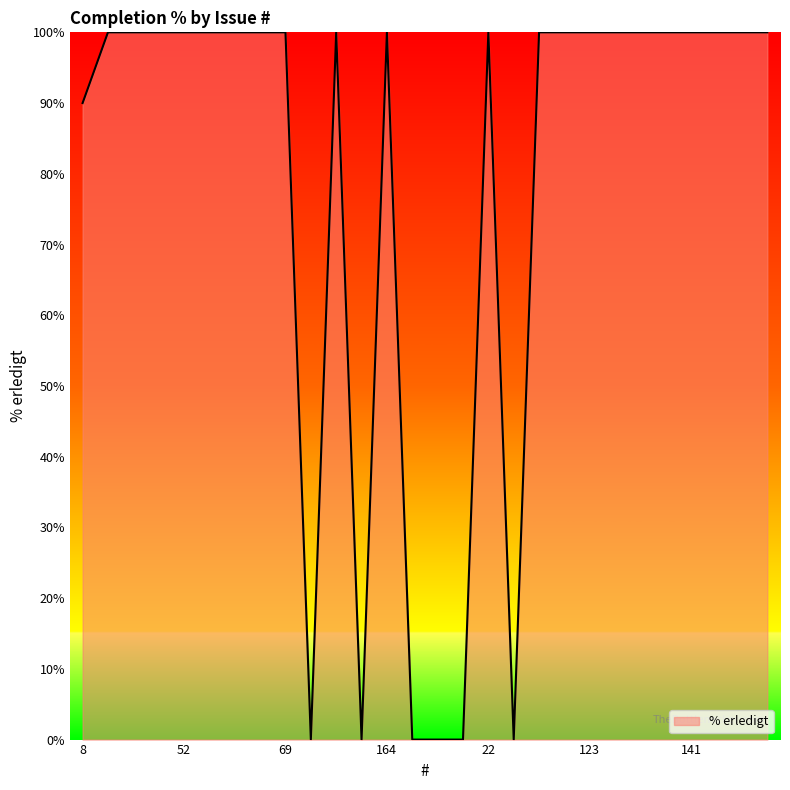

How many distinct data groups are displayed?

1